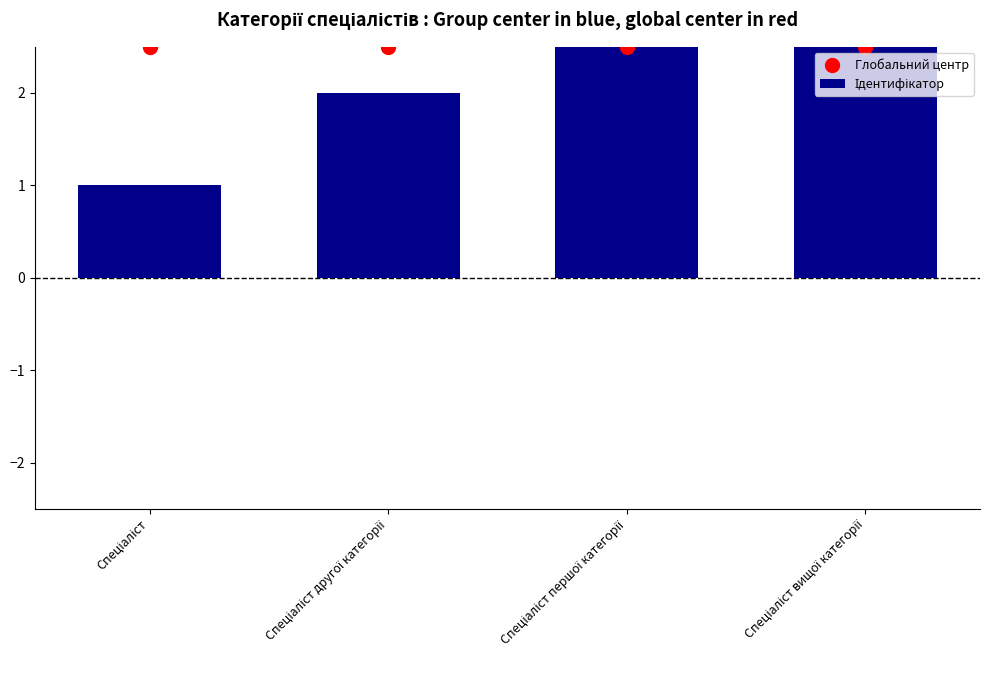

At which category is the sum across all series the highest?

Спеціаліст вищої категорії